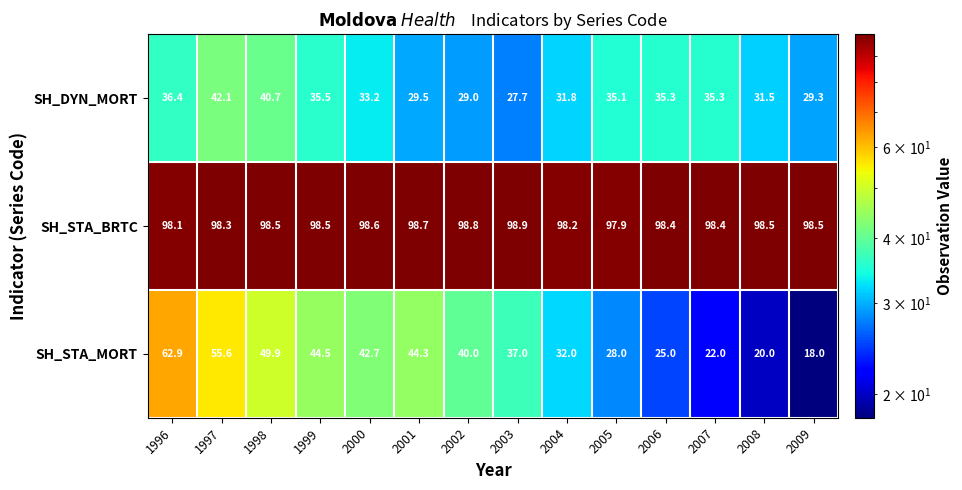

At which label is SH_DYN_MORT closest to 34?

2000